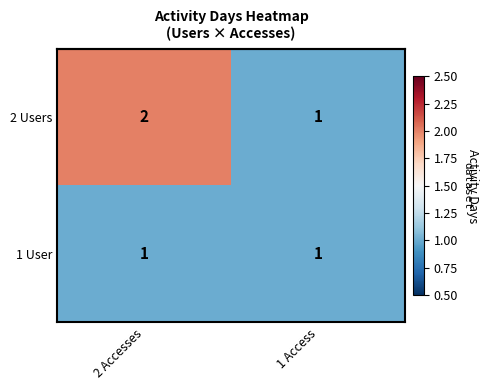

At which label does 1 User reach its minimum?

2 Accesses